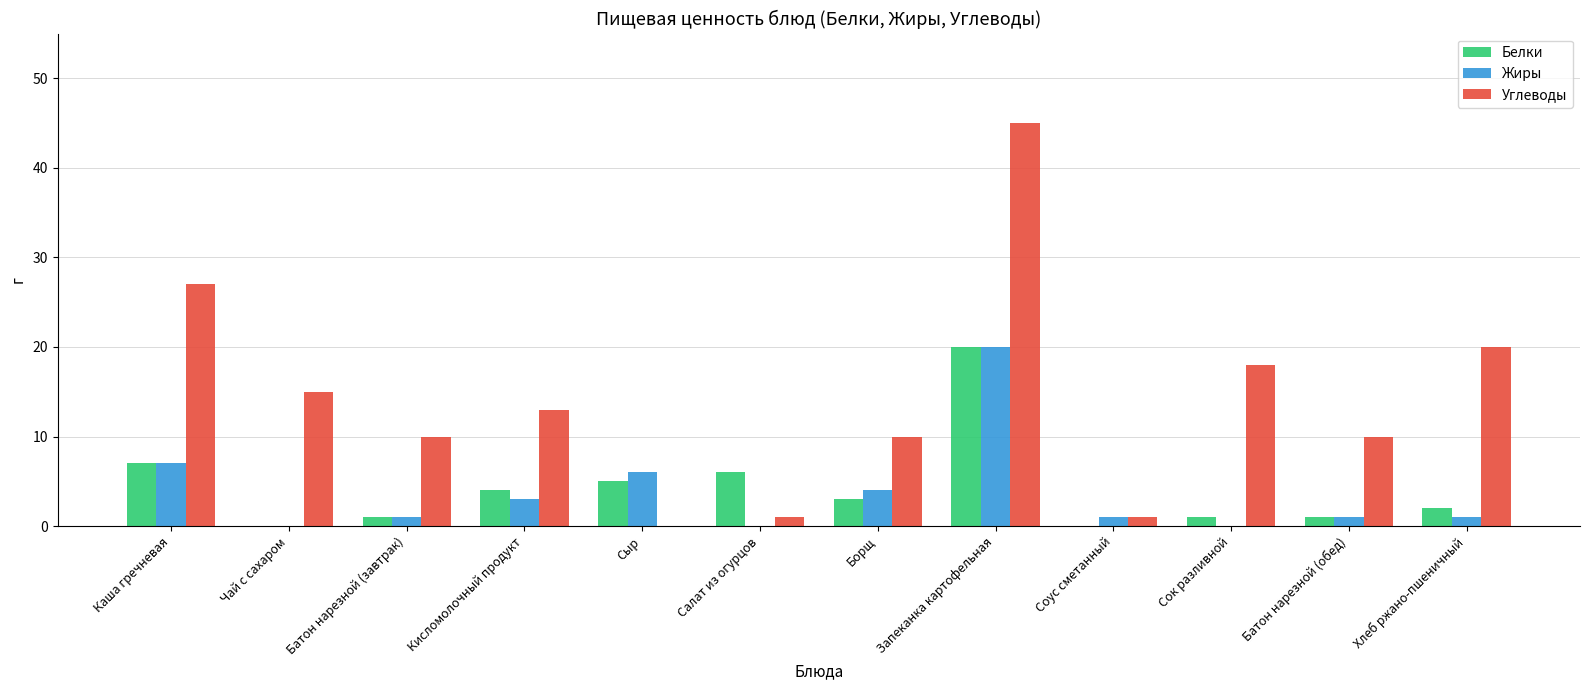

Which series has the largest total across all categories?

Углеводы